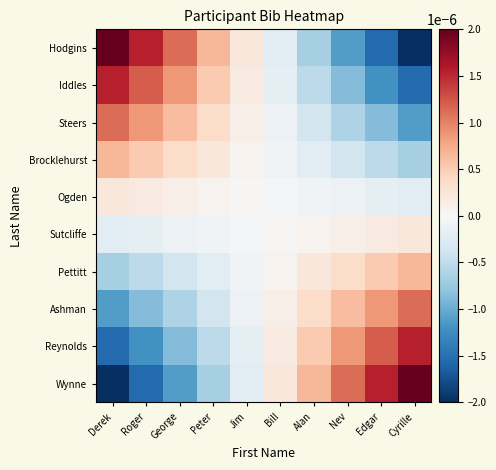

At Edgar, list the series in order from largest to smallest.

Wynne, Reynolds, Ashman, Pettitt, Sutcliffe, Ogden, Brocklehurst, Steers, Iddles, Hodgins